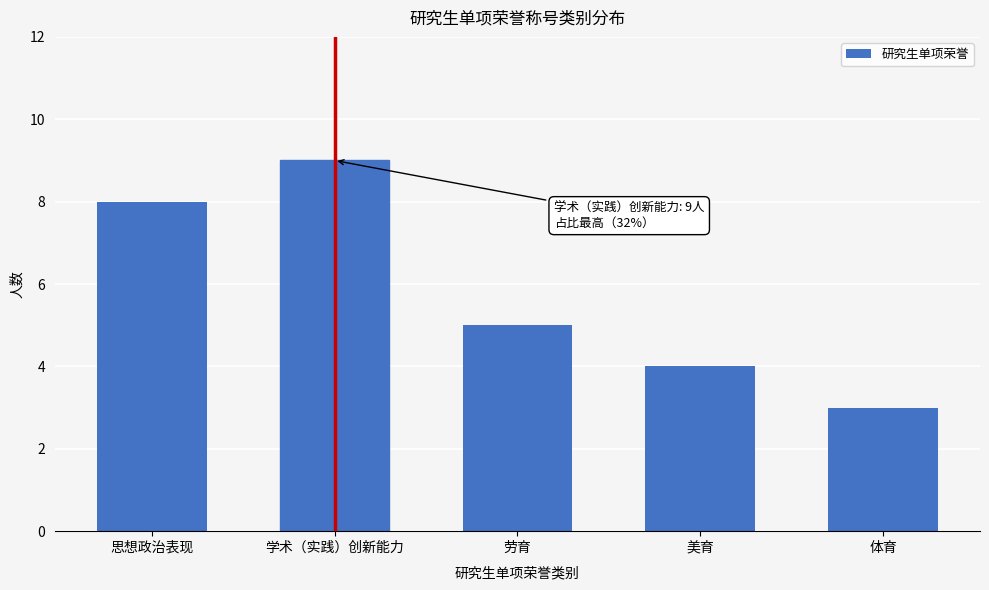

Reading left to right, transcribe all the data shown in this chart.

8	9	5	4	3